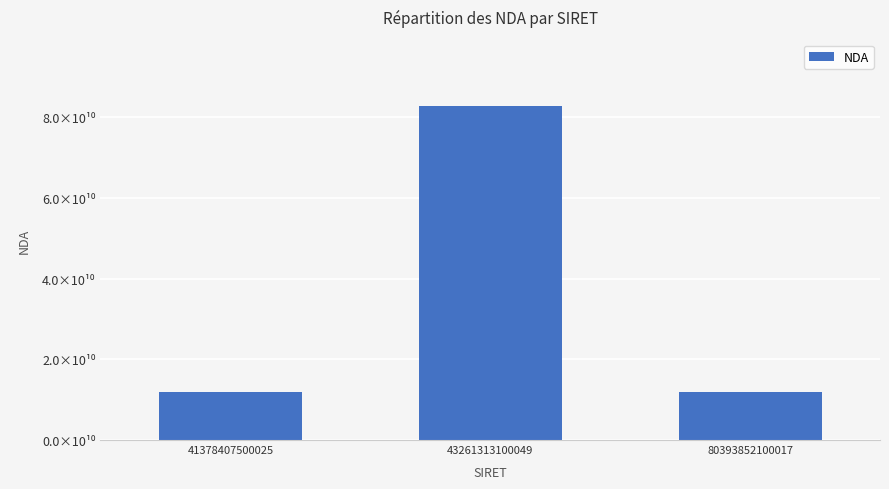

What is the smallest value displayed?

11910409891